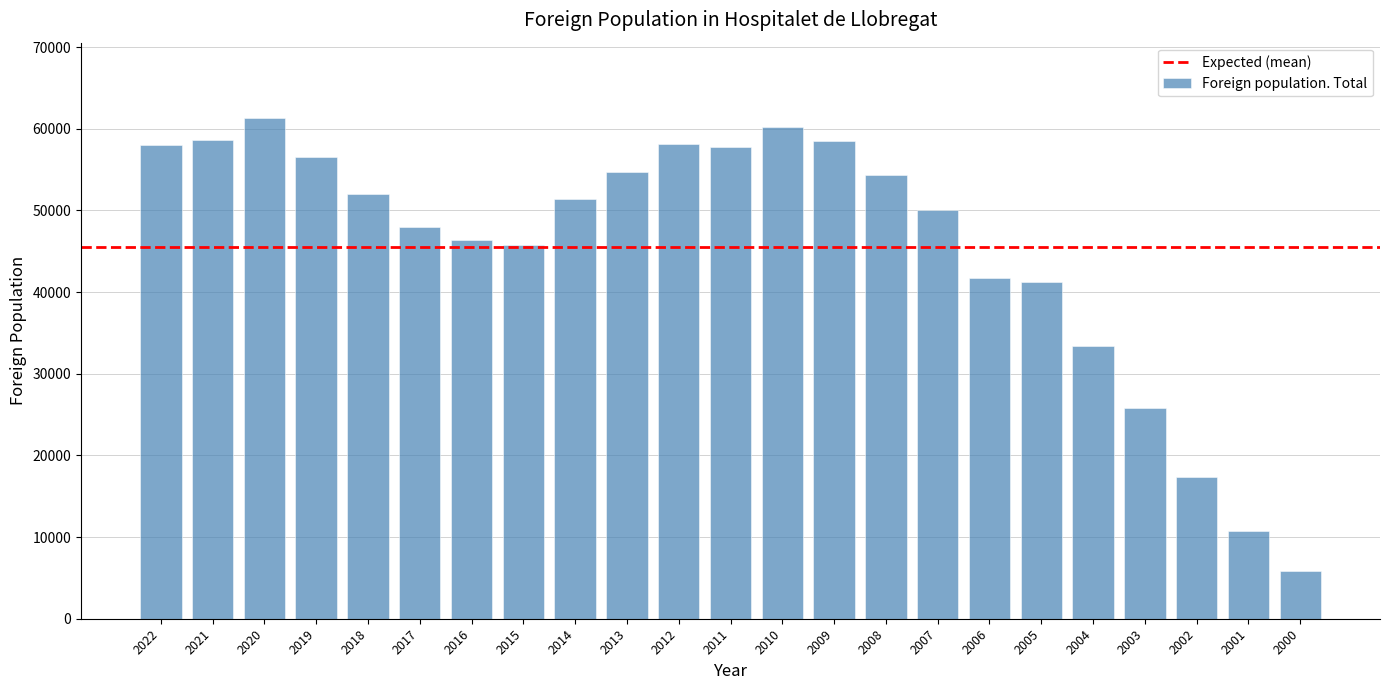

The chart shows a value of 81231 at 2009. True or false?

False